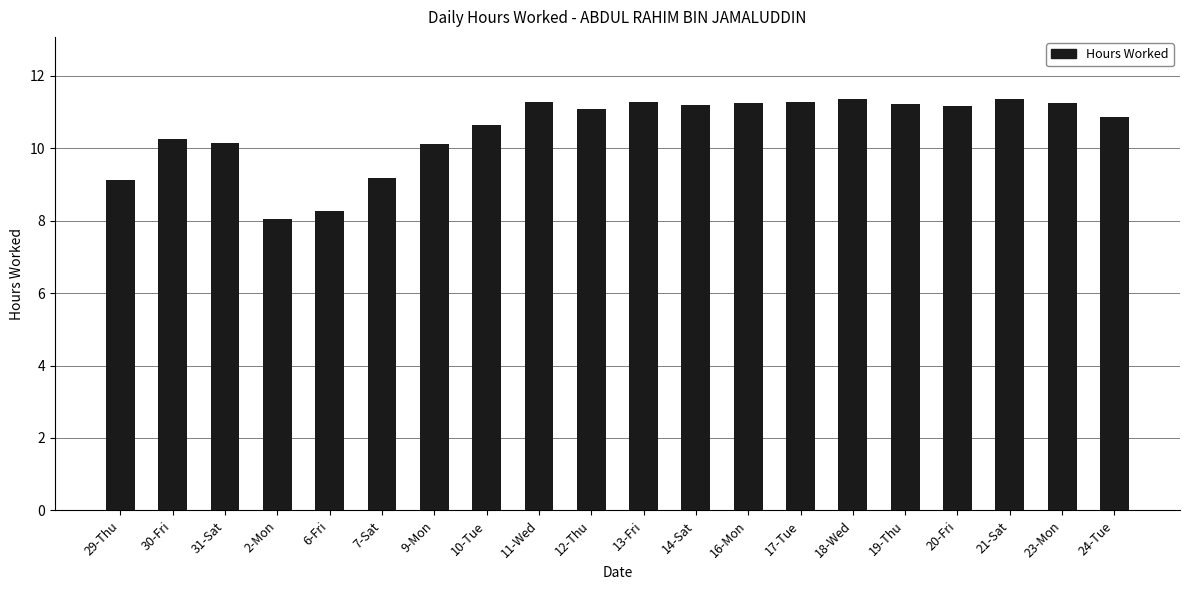

What is the average value?

10.5